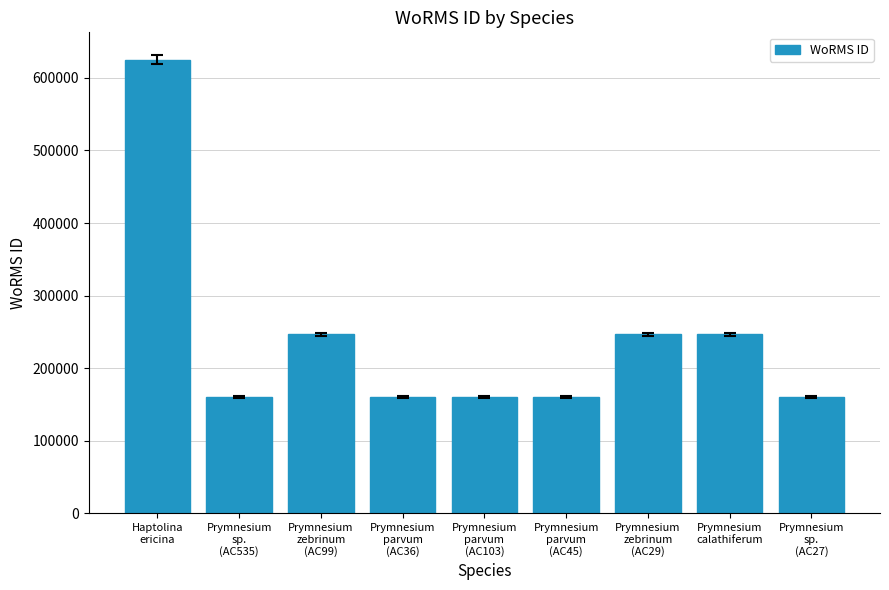

What is the average value?

240844